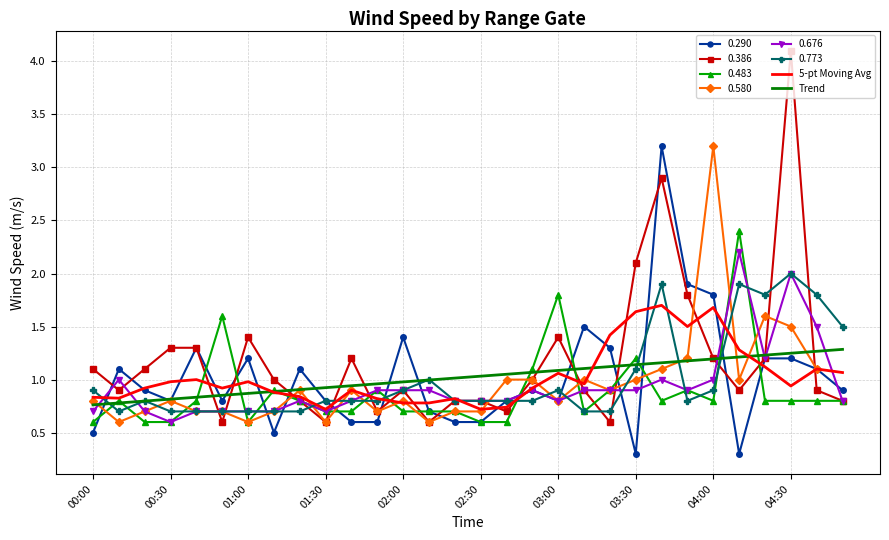

How many interior local valleys does the 5-pt Moving Avg series have?

7